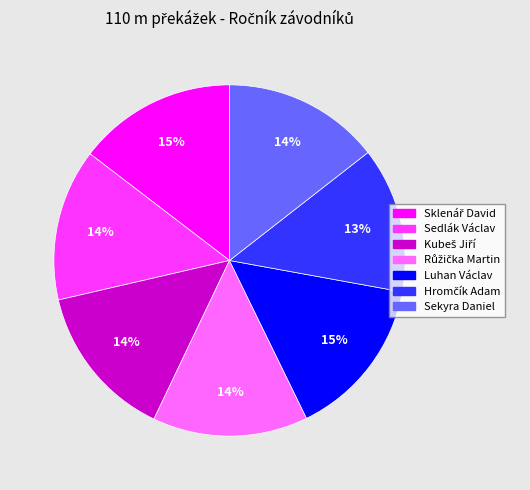

The Sedlák Václav slice represents 14% of the pie. True or false?

True